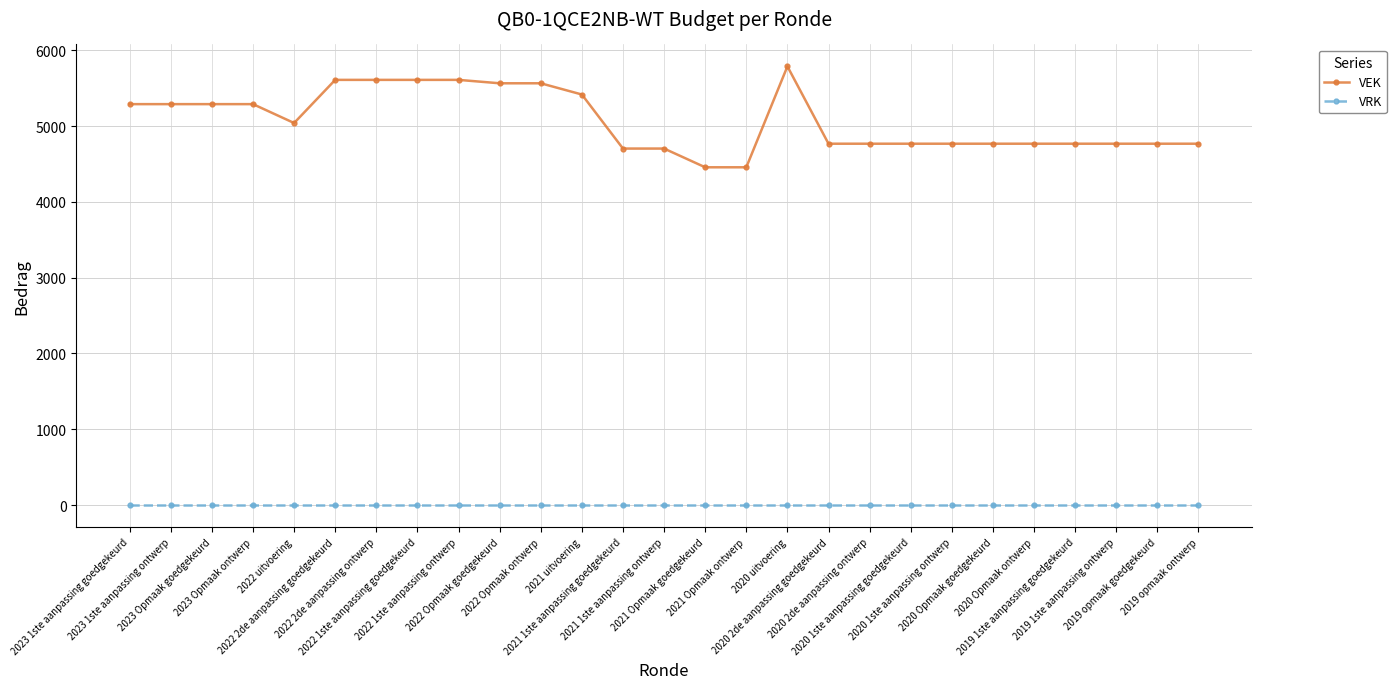

What is the label of the 17th point from the left?

2020 uitvoering